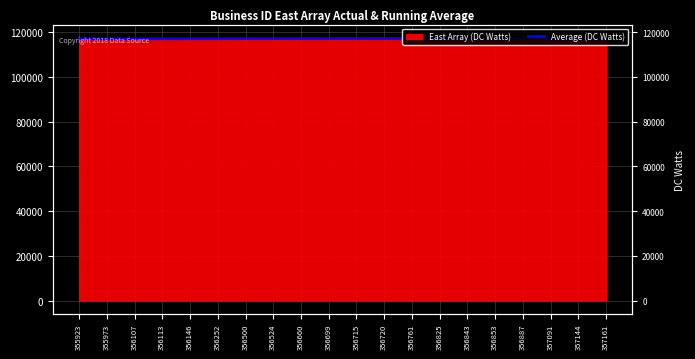

What is the difference between the second highest and second lowest values?

194